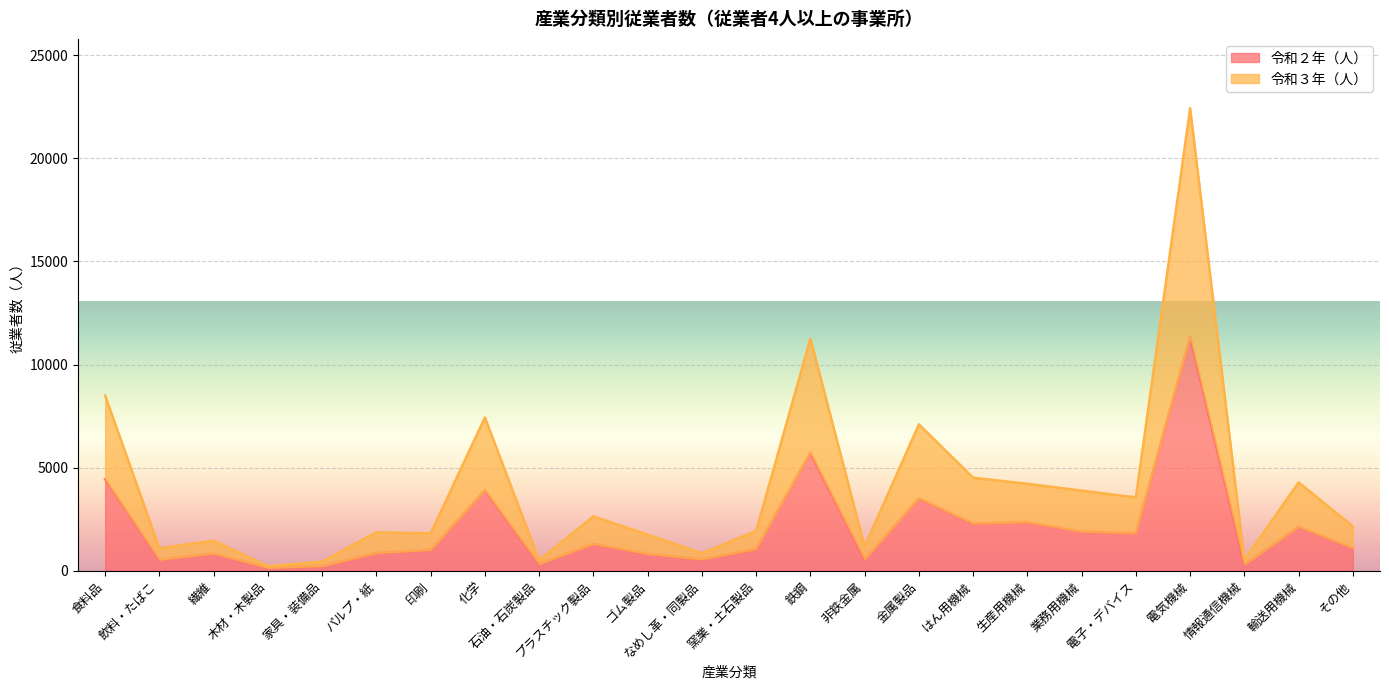

The value of 令和３年（人） at 家具・装備品 is 449. True or false?

True